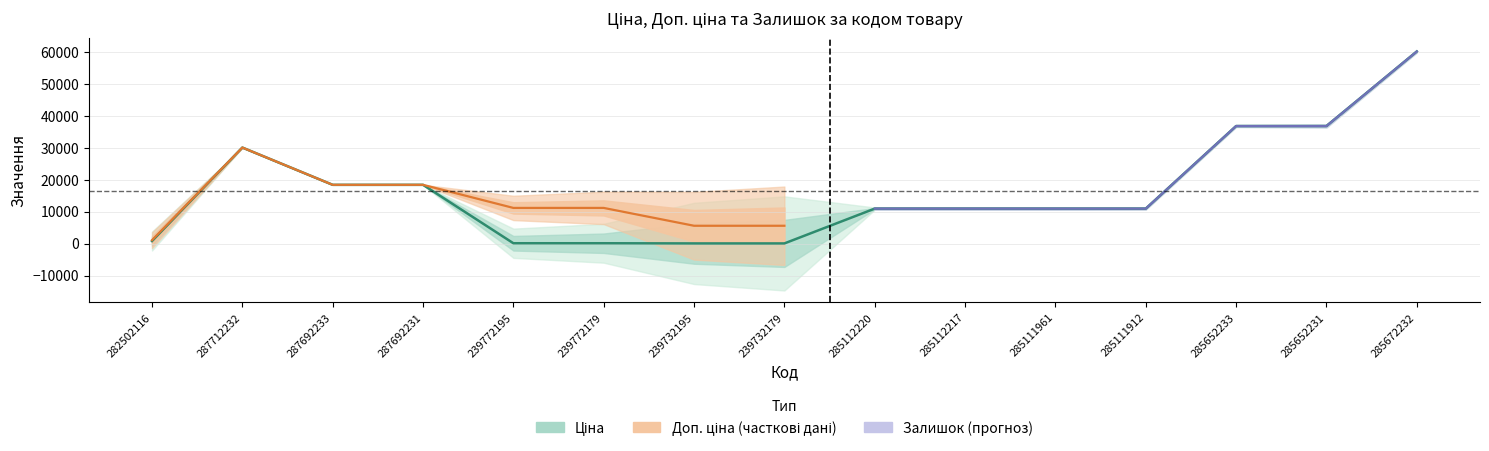

What is the maximum value shown in the chart?

60205.6